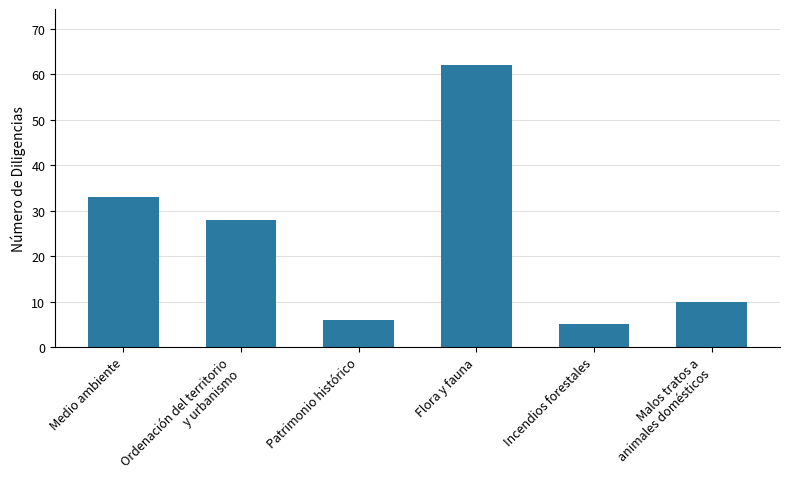

Which label corresponds to the largest value in the chart?

Flora y fauna